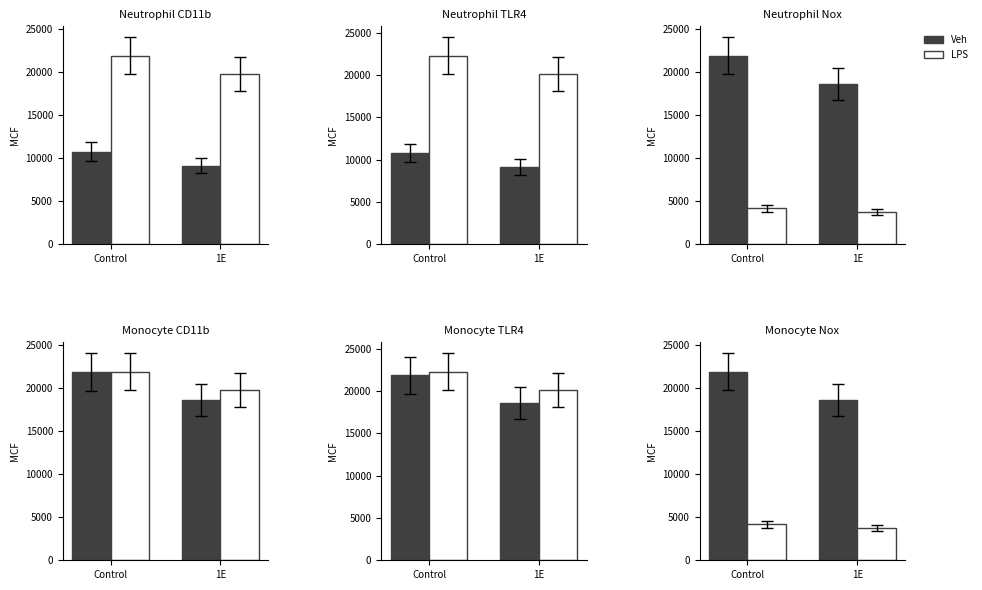

What is the value of the LPS bar at the 2nd from the left?

3759.3